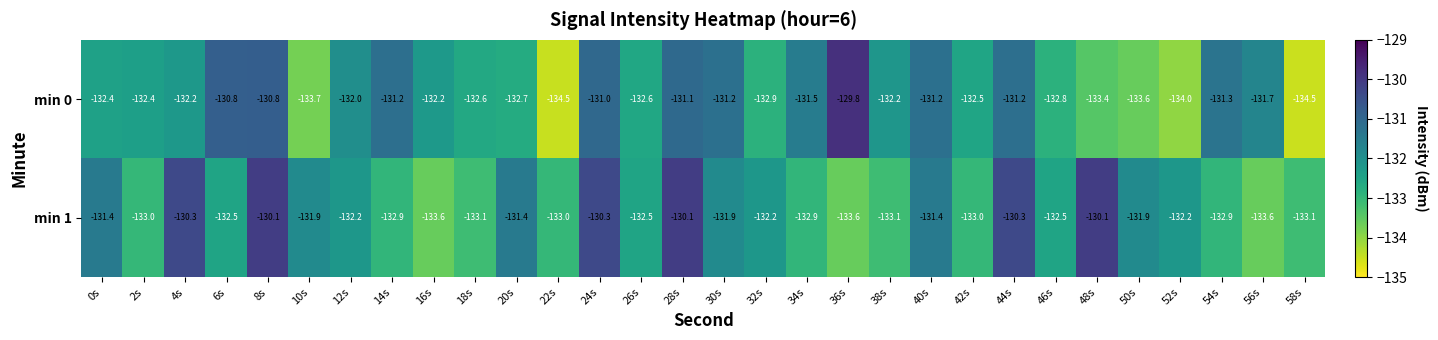

Which series has the largest total across all categories?

min 1